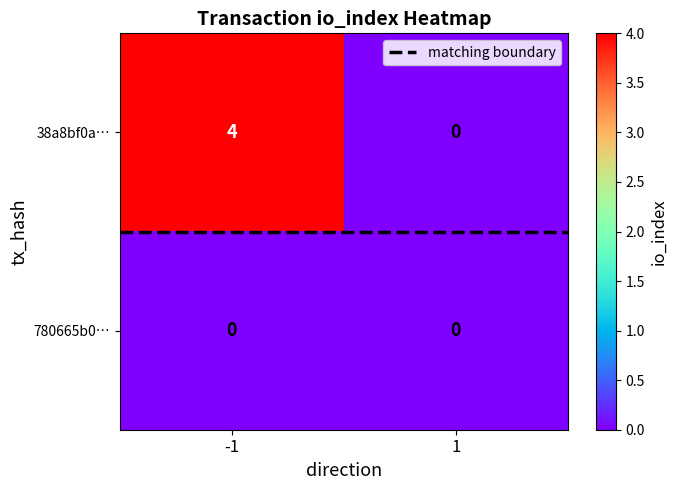

What is the difference between the 38a8bf0acb6356609972f6ac31b46288147f0c0 values at direction_1 and direction_-1?

4